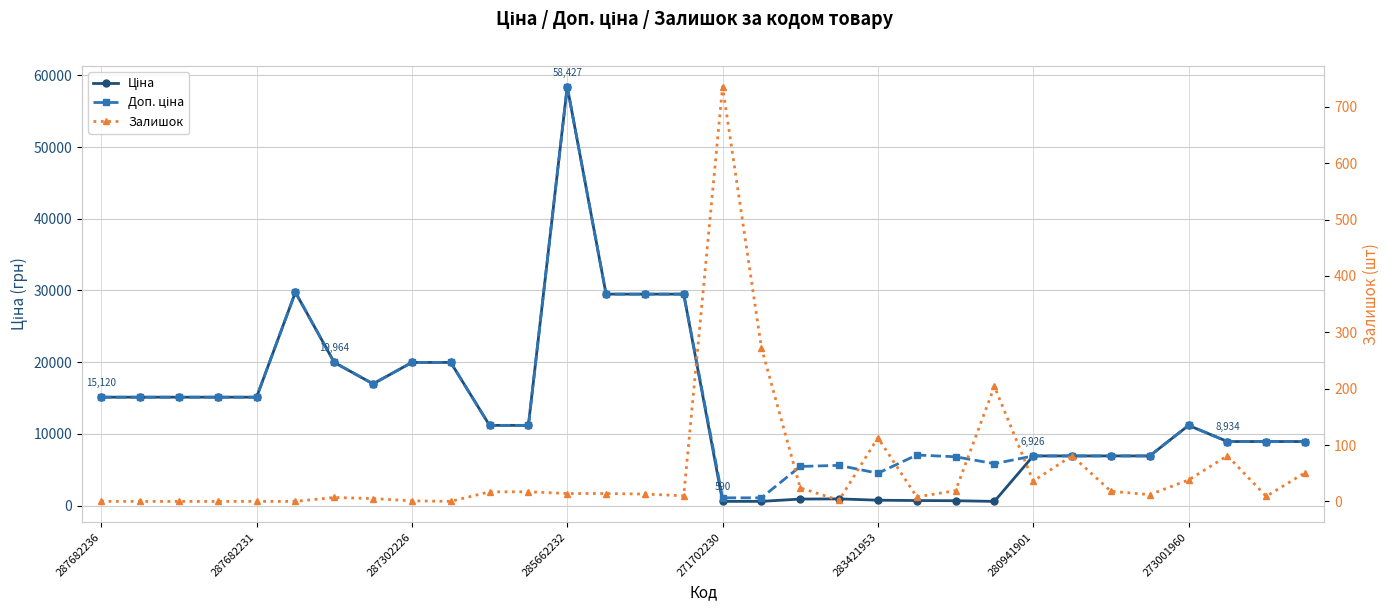

What position from the left is 14?

15